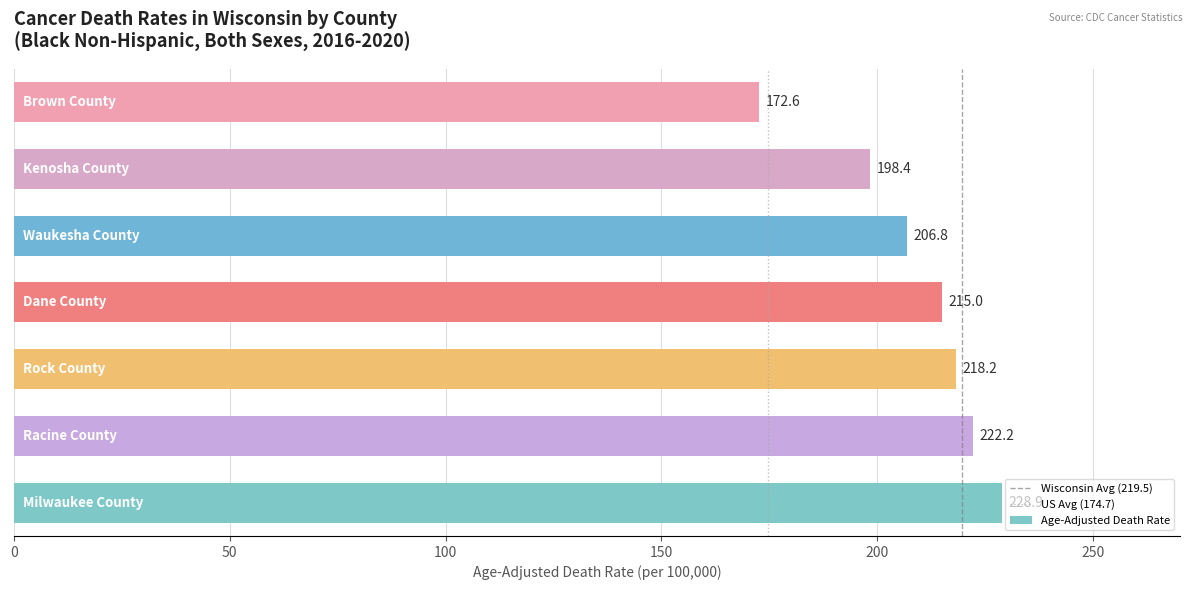

What is the sum of all values?

1462.1